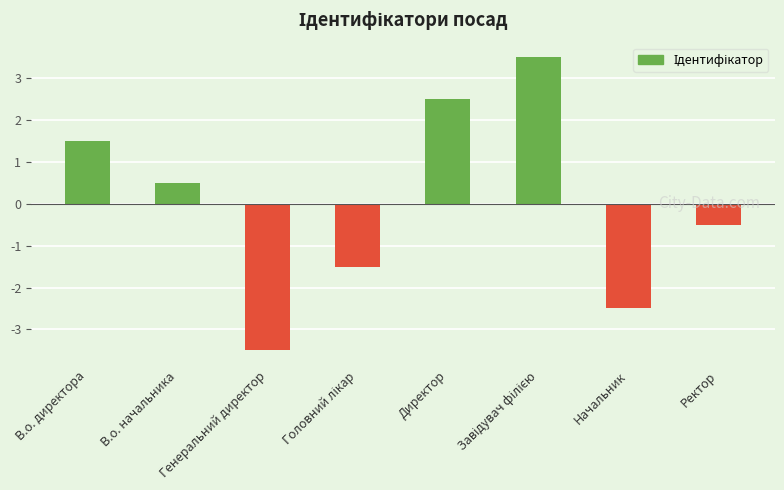

What is the change in value from В.о. начальника to Генеральний директор?

-4.0